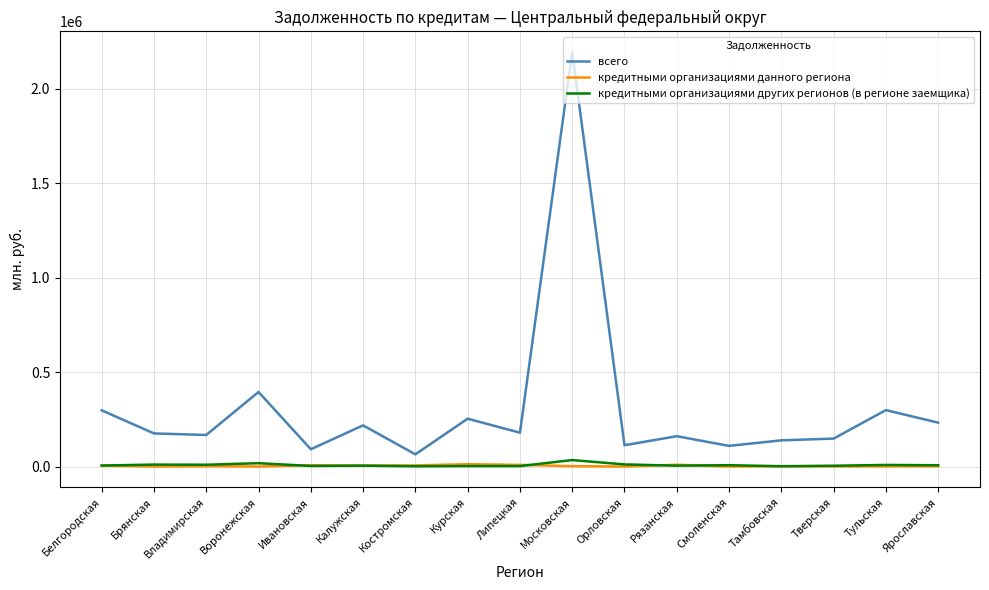

True or false: всего and кредитными организациями других регионов (в регионе заемщика) intersect in this chart.

False